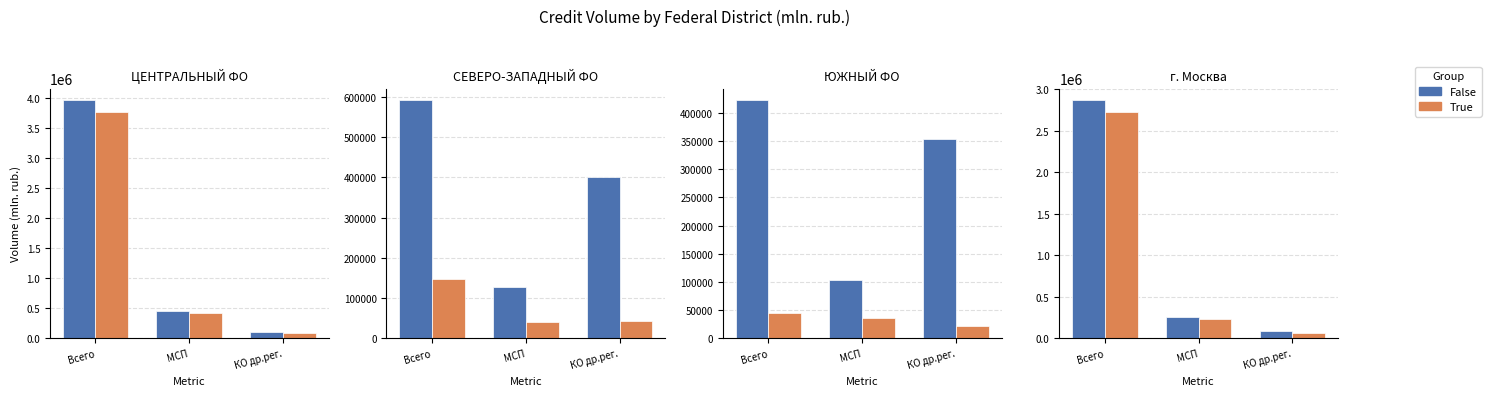

What is the label of the 3rd bar from the right?

Всего